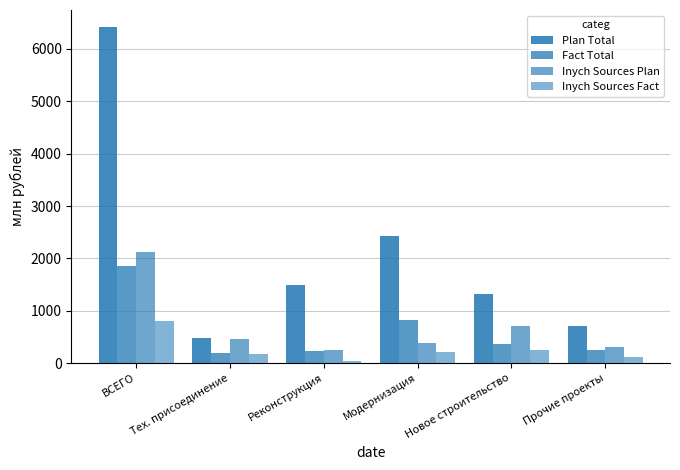

What is the total value across all series at Тех. присоединение?

1303.7